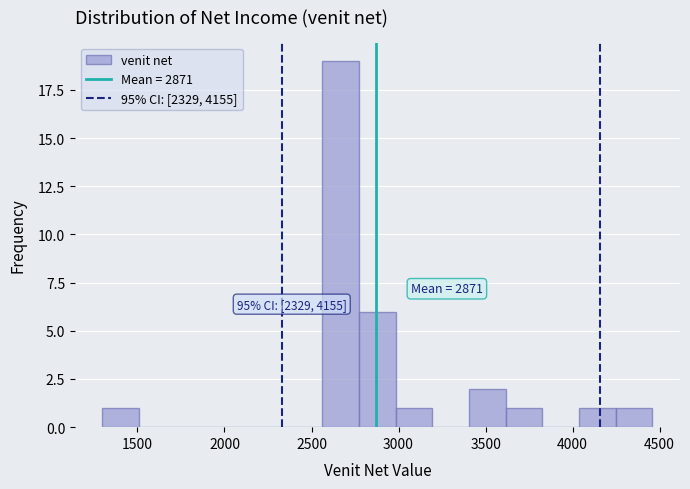

Which range on the x-axis has the tallest bar?

2550 to 2750